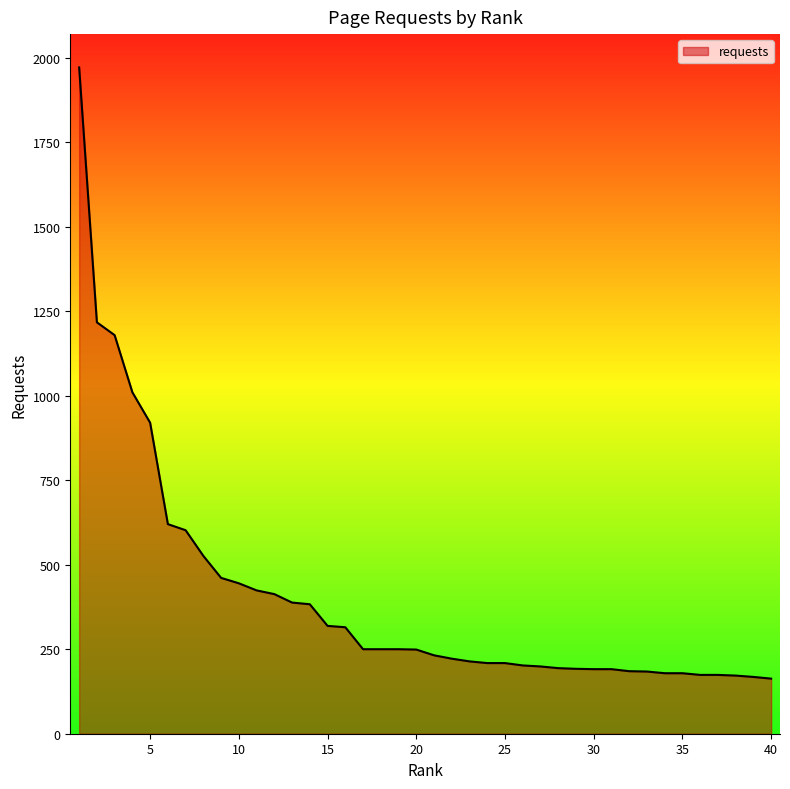

What is the maximum value shown in the chart?

1971